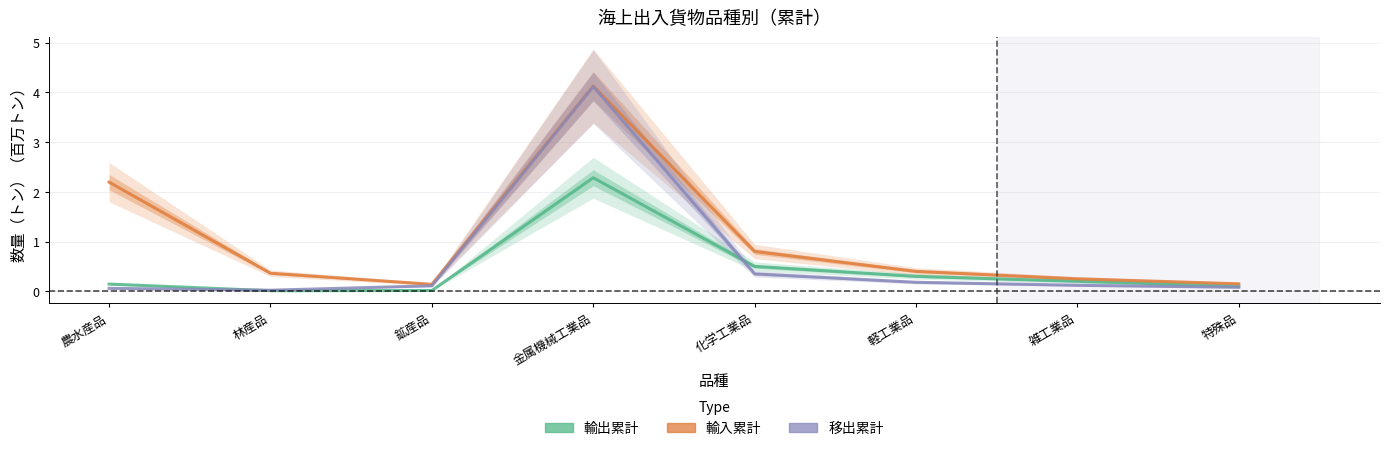

What is the maximum value for 輸出累計?

2.3